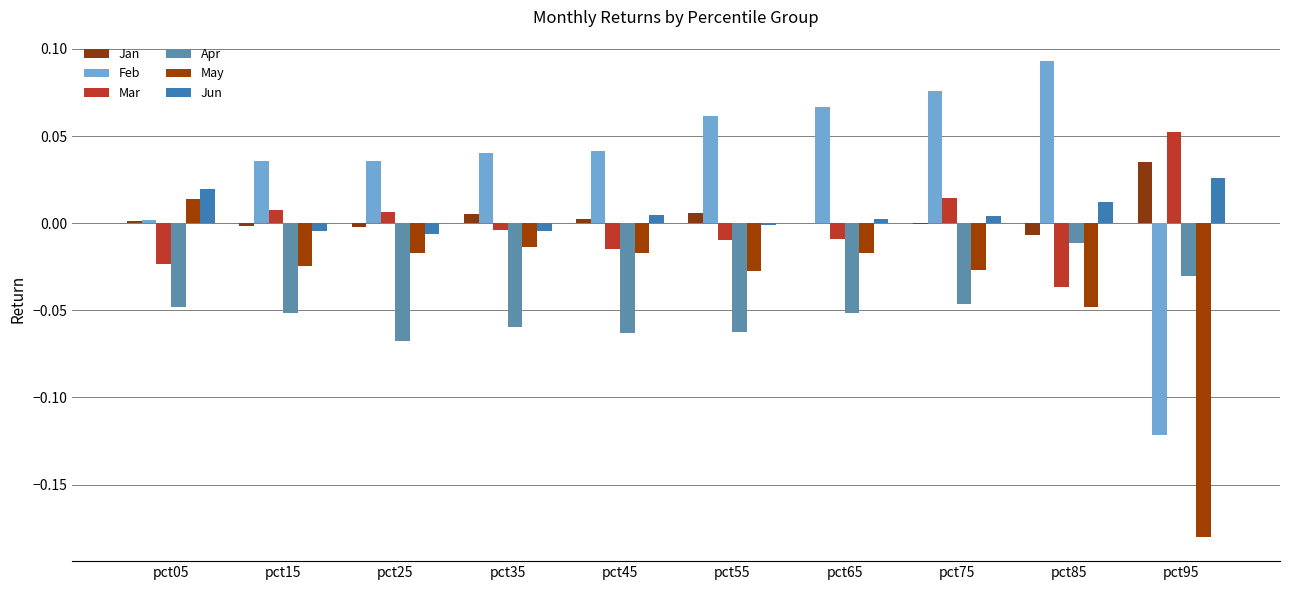

Which has a higher value, pct65 or pct85?

pct65